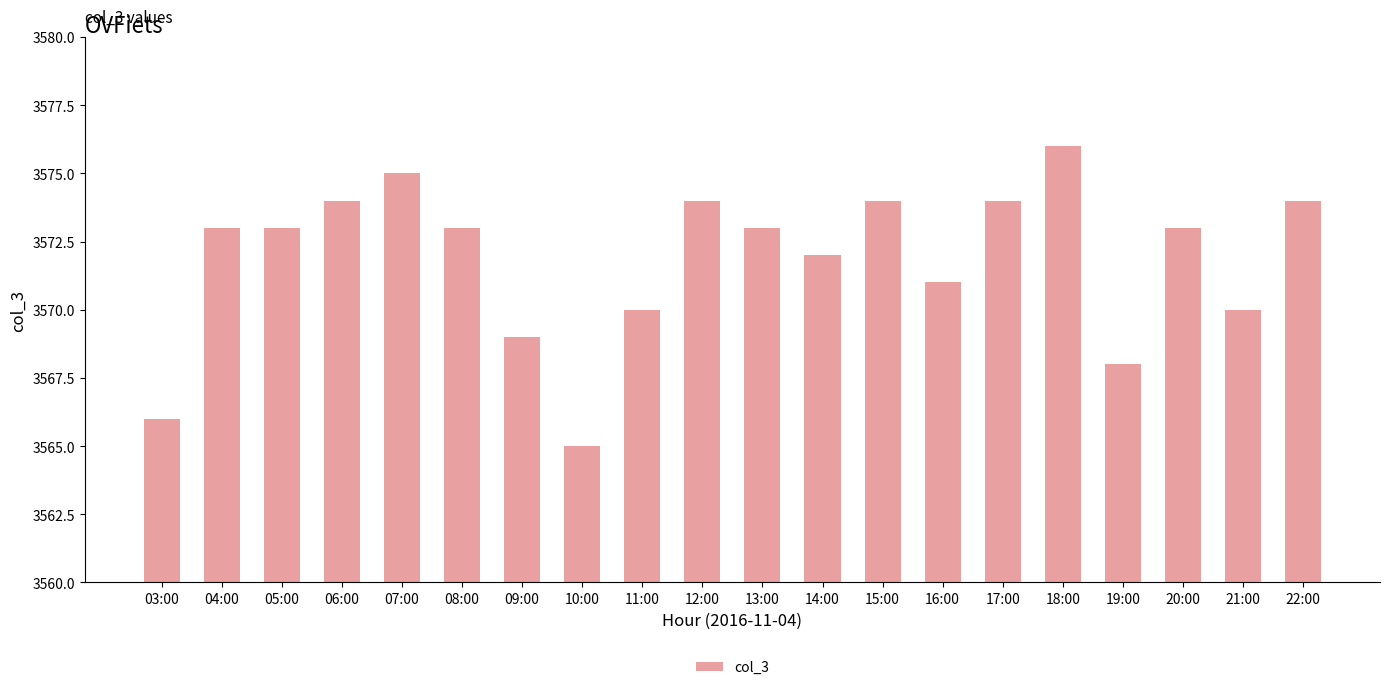

The value at 05:00 is 5456. True or false?

False